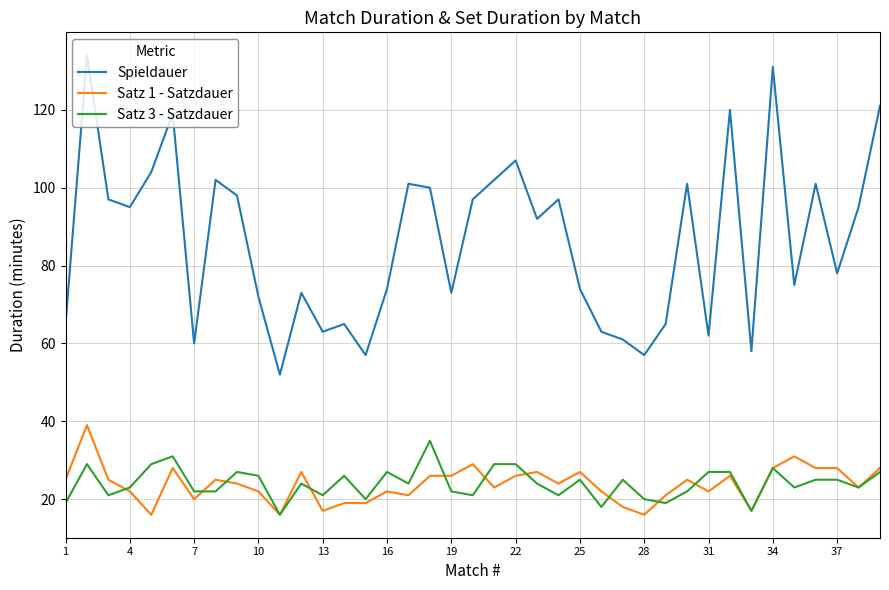

How many interior local valleys does the Spieldauer series have?

12